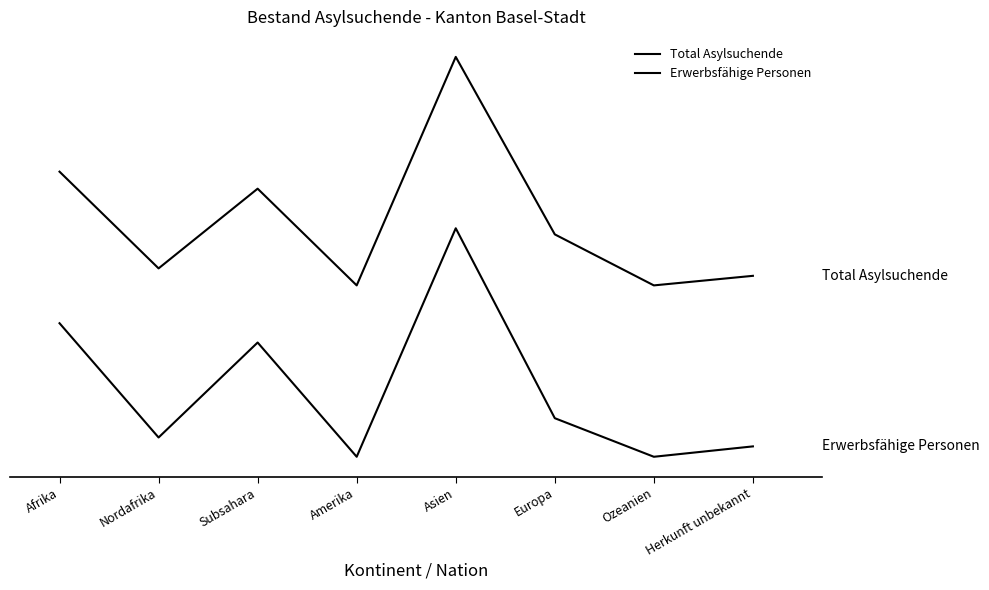

Does the chart display data point markers on the line(s)?

No